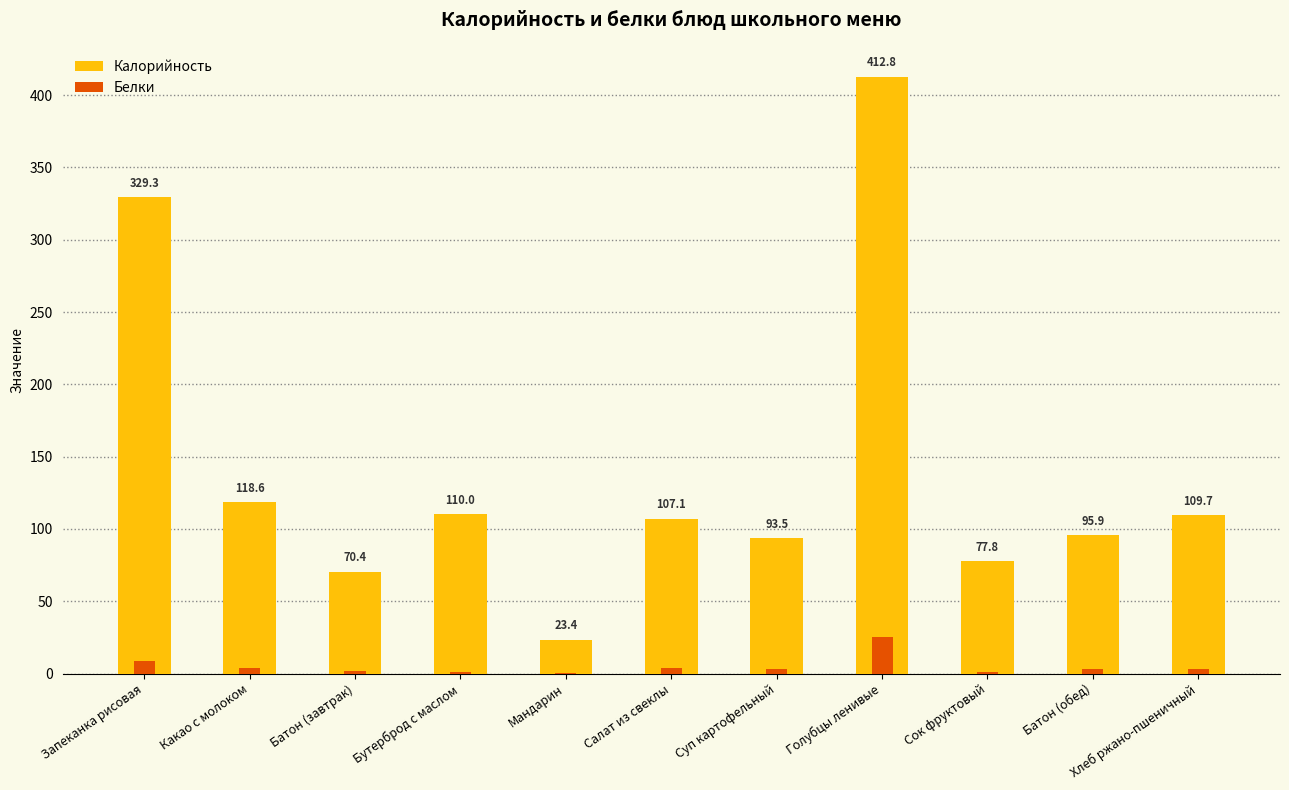

Which series has the largest total across all categories?

Калорийность